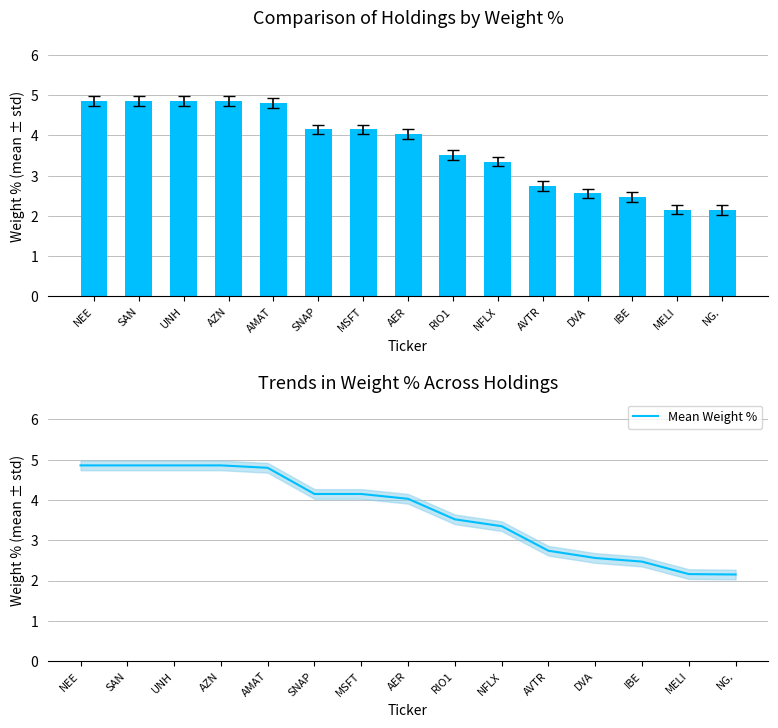

What is the greatest value displayed?

4.9